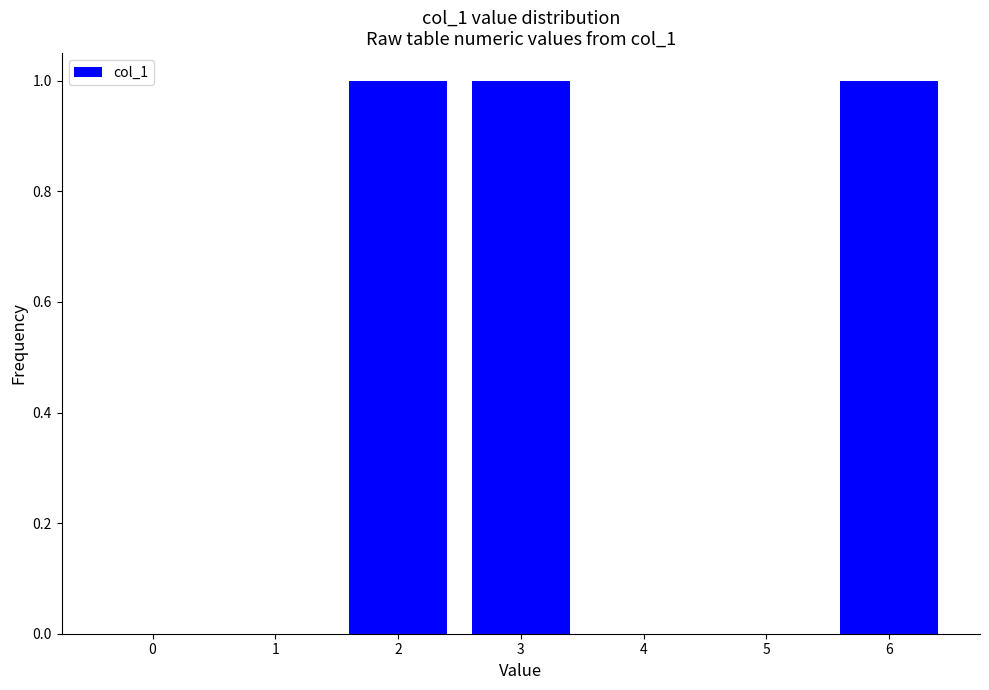

Reading left to right, list all the values displayed in this chart.

0=0	1=0	2=1	3=1	4=0	5=0	6=1